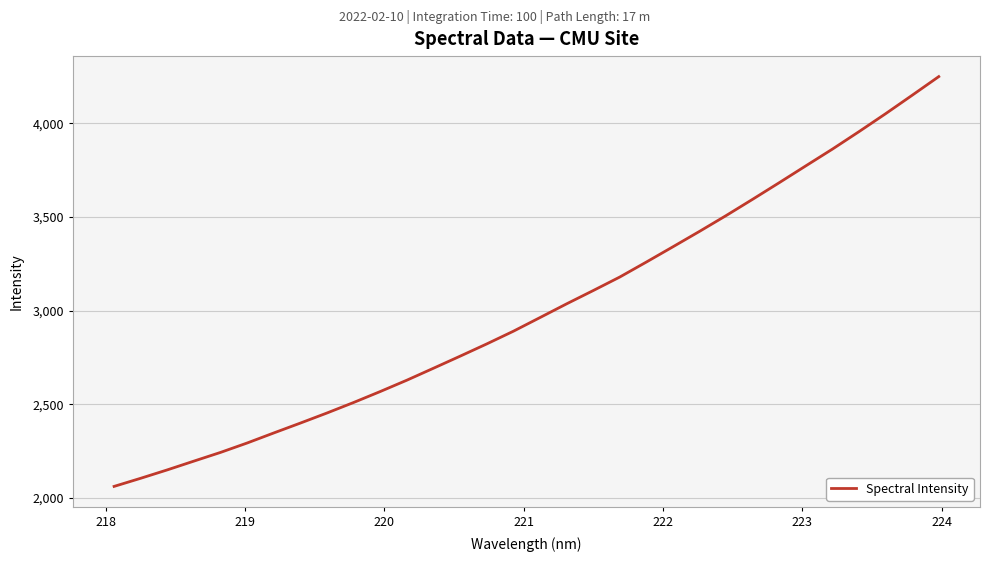

True or false: the data has more than 0 interior local peaks.

False